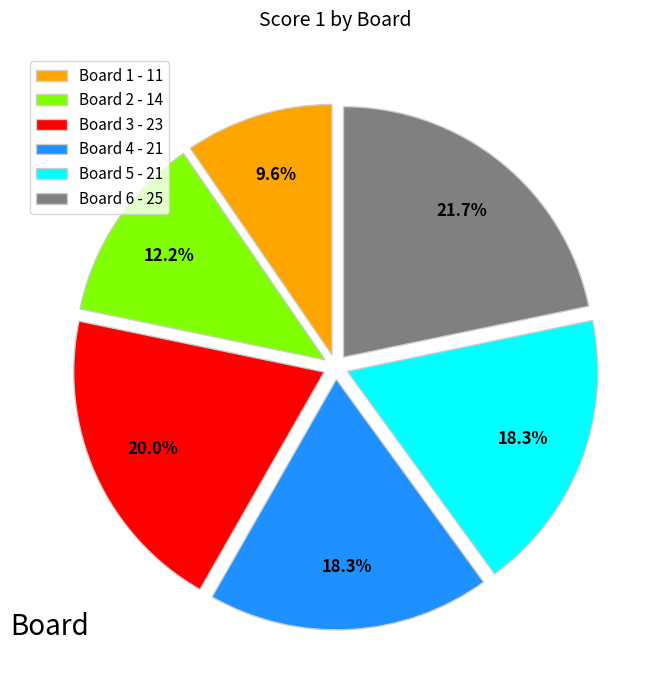

To the nearest percent, what is the average slice percentage?

17%